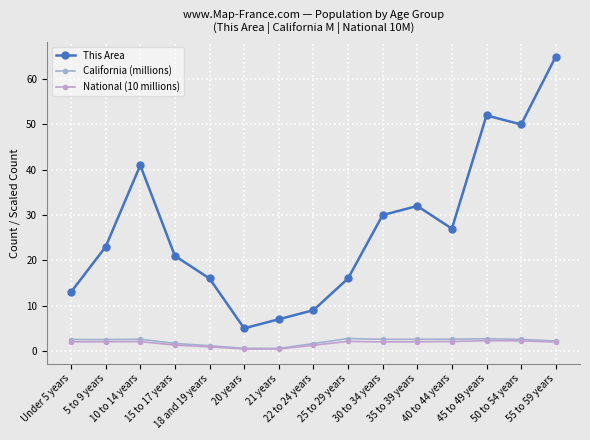

What is the label of the 3rd point from the left?

10 to 14 years